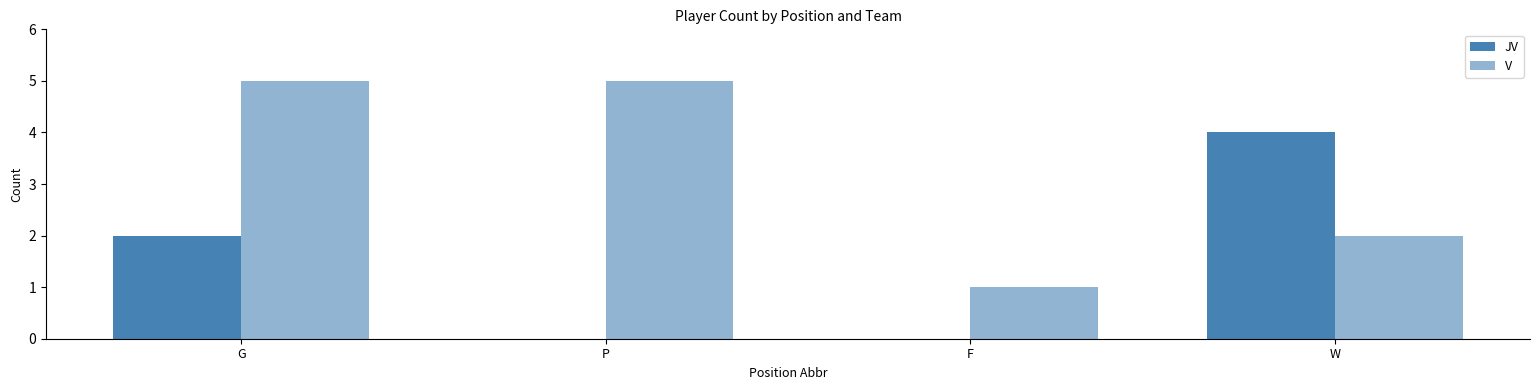

Reading left to right, what are all the values shown in this chart?

JV: 2	0	0	4
V: 5	5	1	2